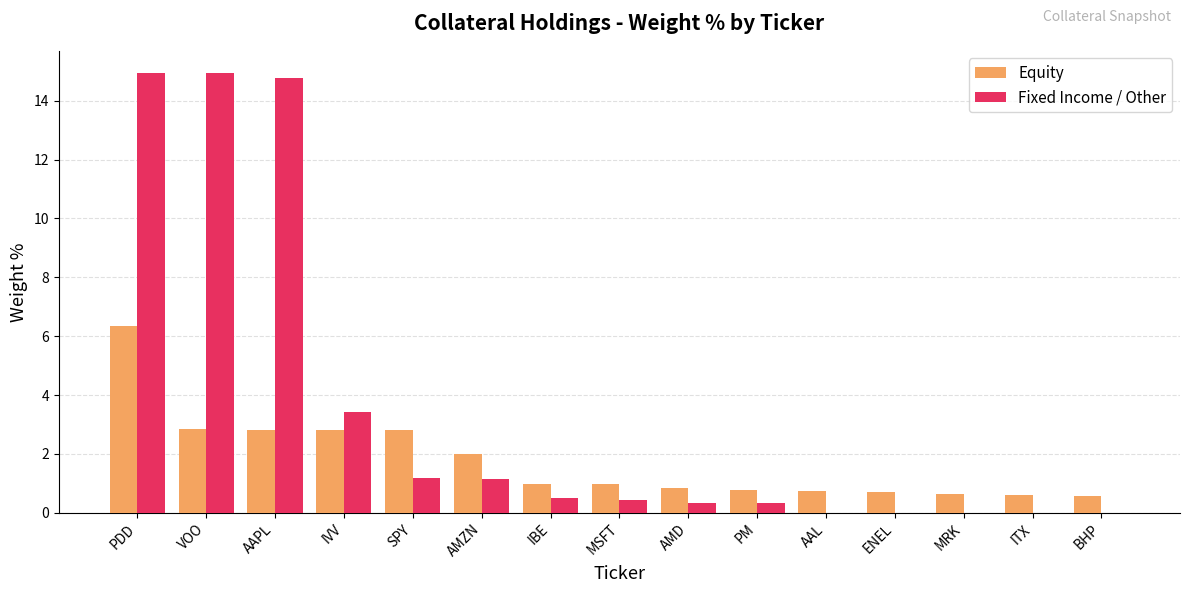

Count the number of data series in this chart.

2